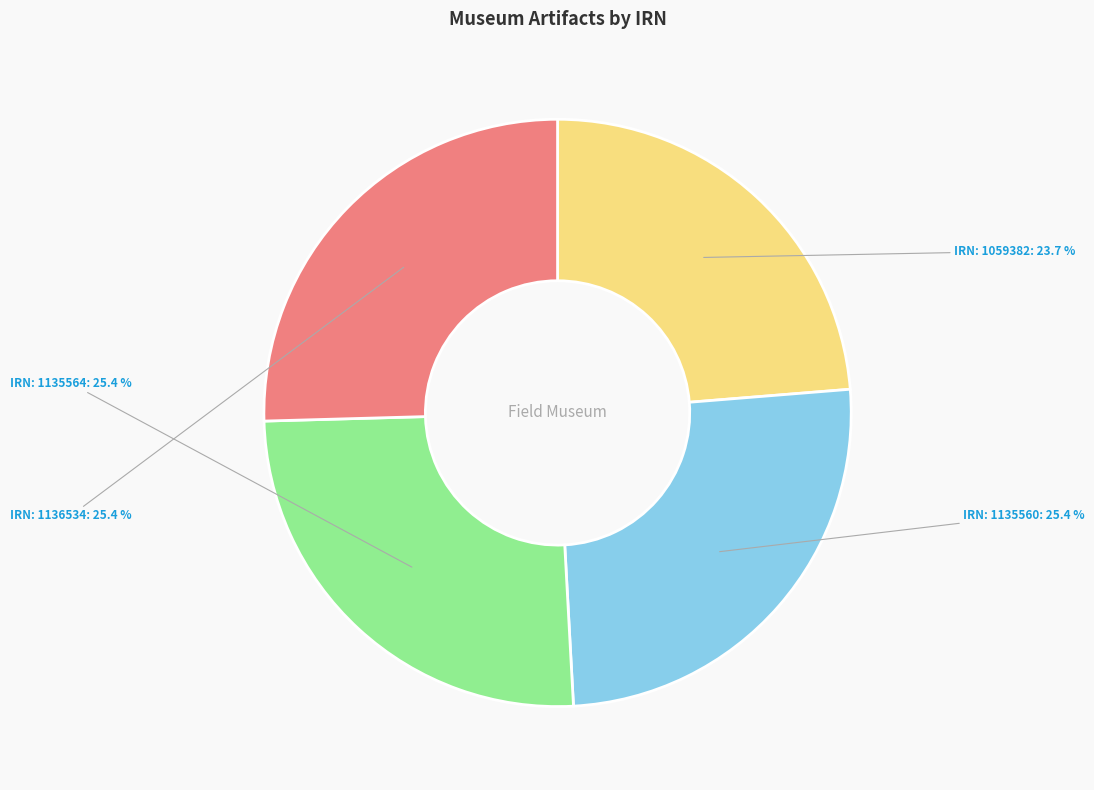

What is the ratio of the value at IRN: 1135564 to the value at IRN: 1059382?

1.1